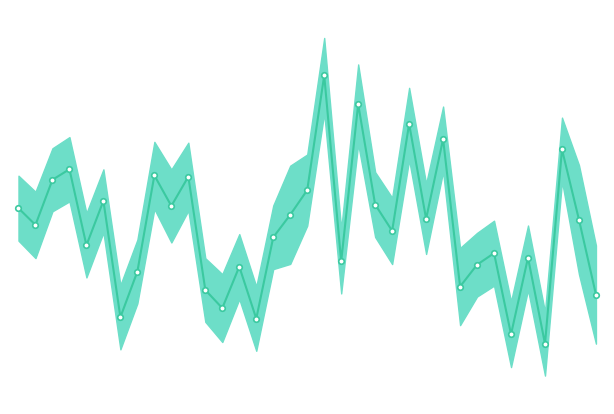

Rank the categories by value from highest to lowest.

18, 20, 23, 25, 32, 3, 8, 10, 2, 17, 5, 21, 9, 0, 16, 24, 33, 1, 22, 15, 4, 28, 30, 19, 27, 13, 7, 26, 11, 34, 12, 6, 14, 29, 31